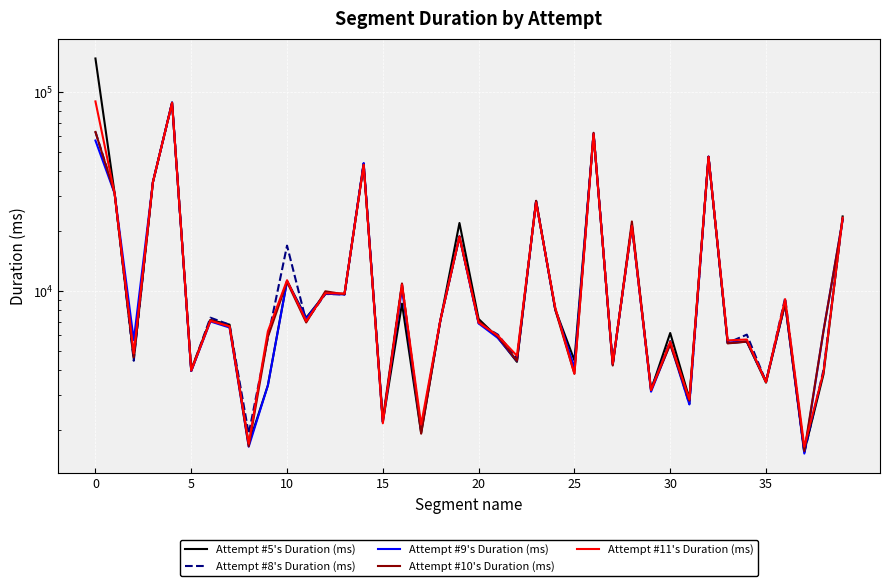

How many categories are shown in the chart?

40